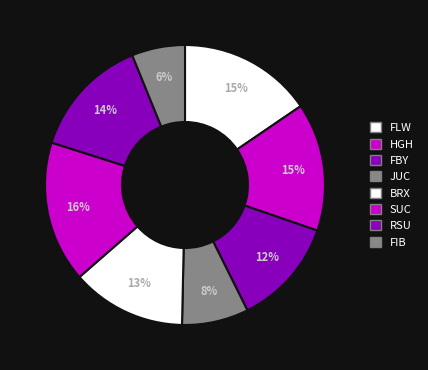

Which slice is the largest?

SUC